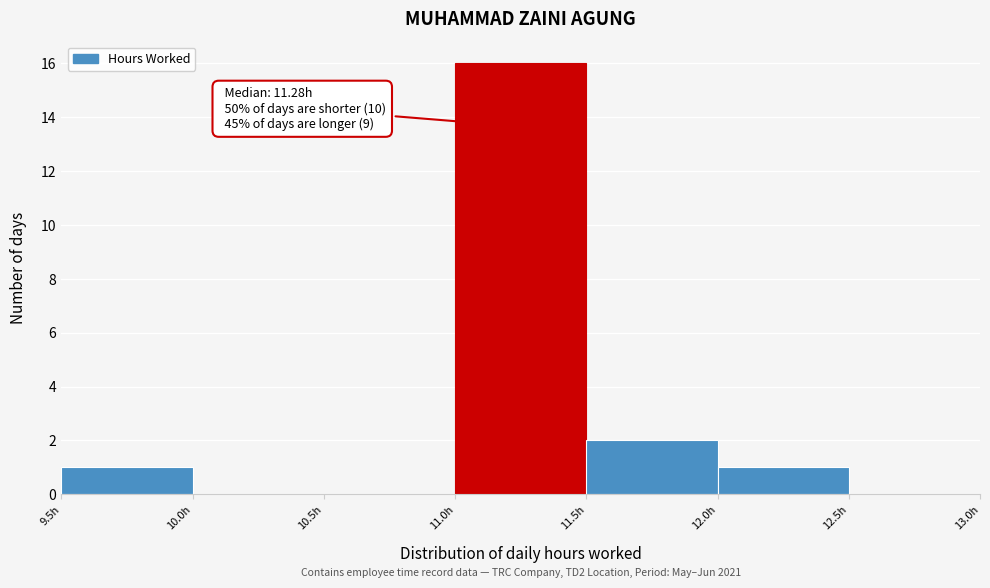

Which range on the x-axis has the tallest bar?

11.0 to 11.5